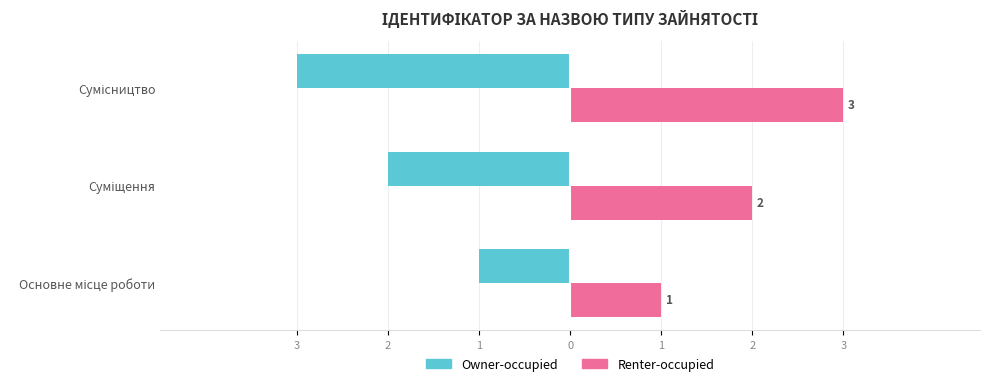

Reading right to left, list all the values displayed in this chart.

Owner-occupied: -3	-2	-1
Renter-occupied: 3	2	1